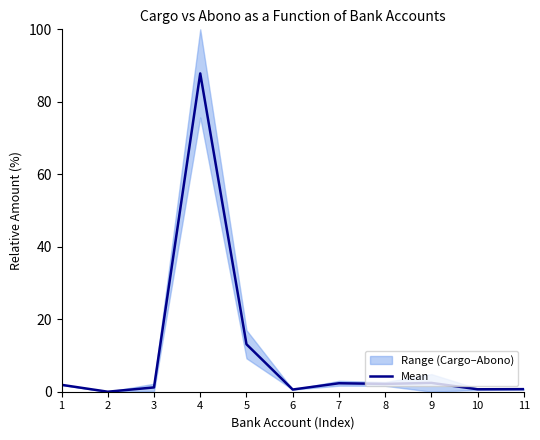

Does the chart display data point markers on the line(s)?

No